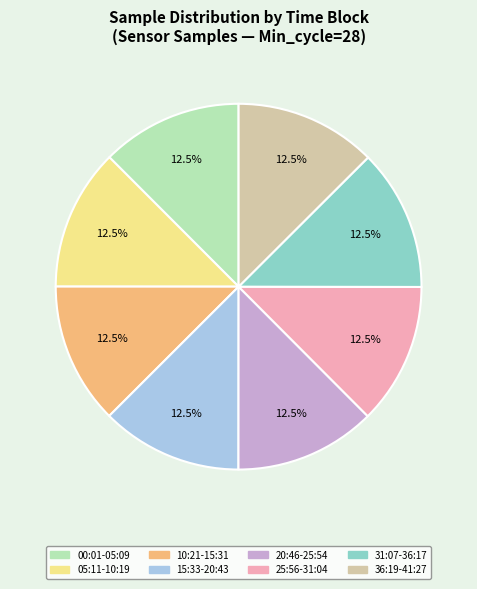

Does any single category account for the majority?

No